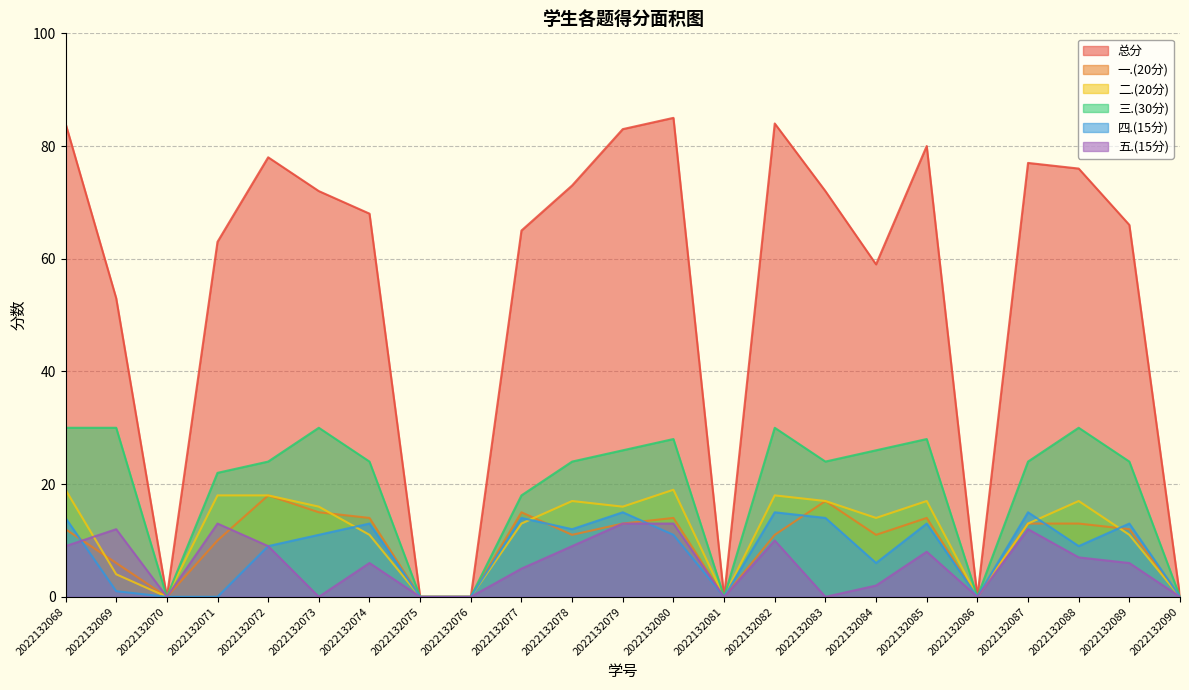

What value does the 一.(20分) series have at 2022132088, to the nearest 5?

15